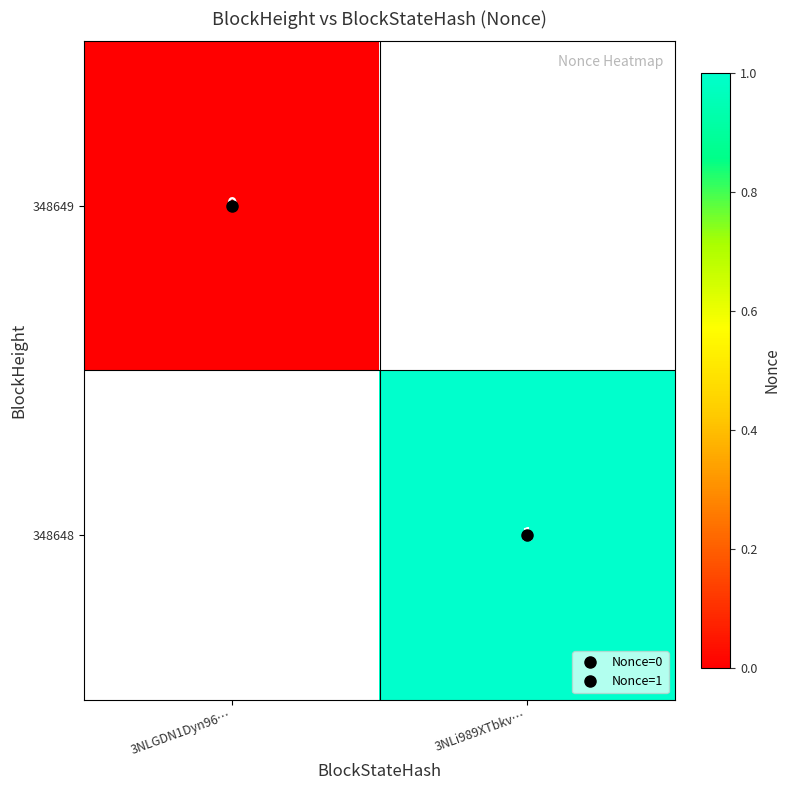

At how many categories does at least one series exceed 0?

1